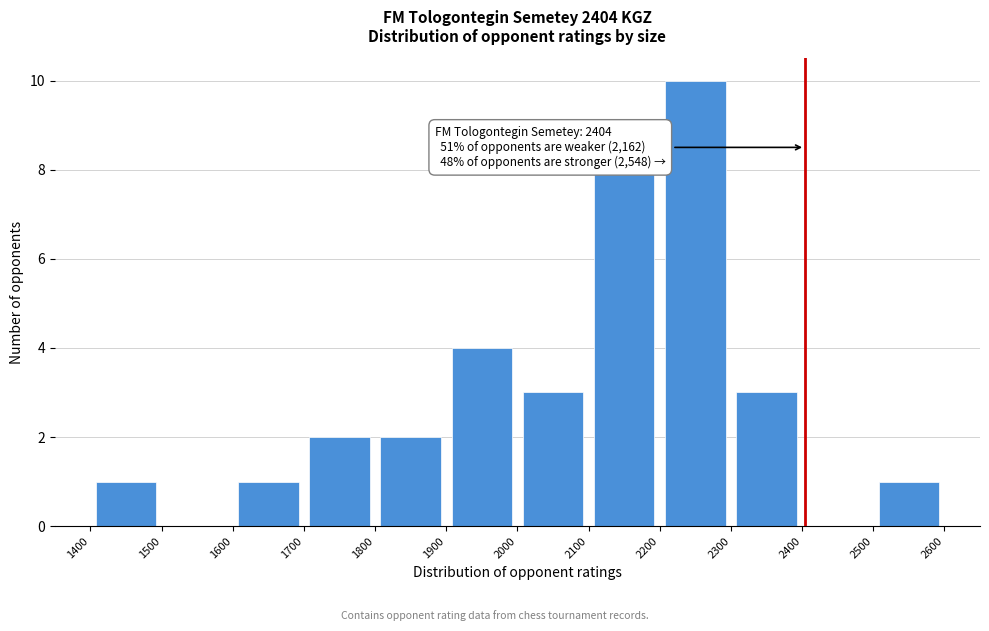

Which range on the x-axis has the tallest bar?

2200 to 2300